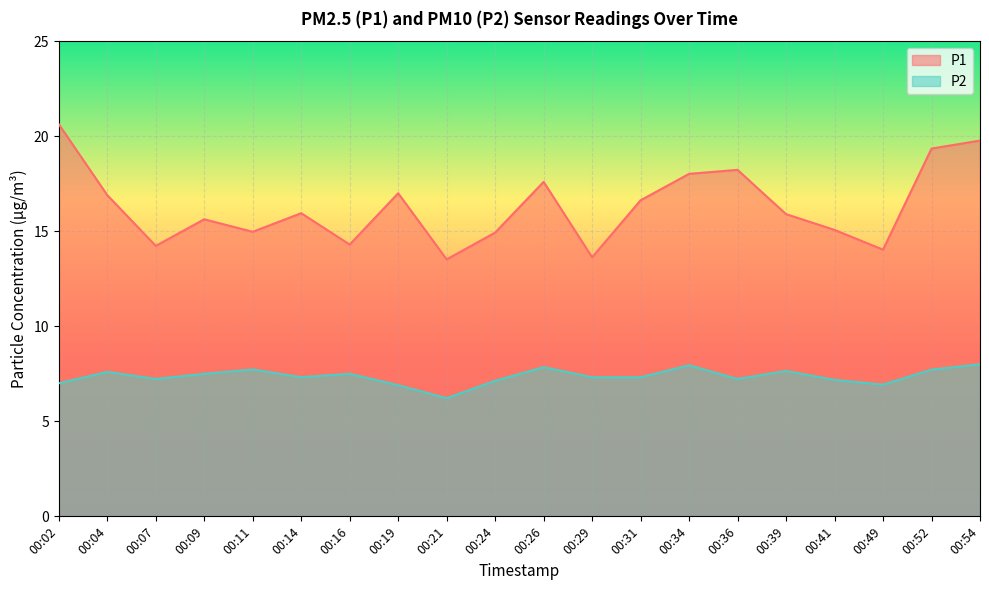

Reading left to right, extract all data points from this chart.

P1: 20.6	16.9	14.2	15.6	15.0	15.9	14.3	17.0	13.5	14.9	17.6	13.6	16.6	18.0	18.2	15.9	15.1	14.0	19.4	19.8
P2: 7.0	7.6	7.2	7.5	7.7	7.3	7.5	6.9	6.2	7.1	7.8	7.3	7.3	8.0	7.2	7.7	7.2	6.9	7.7	8.0